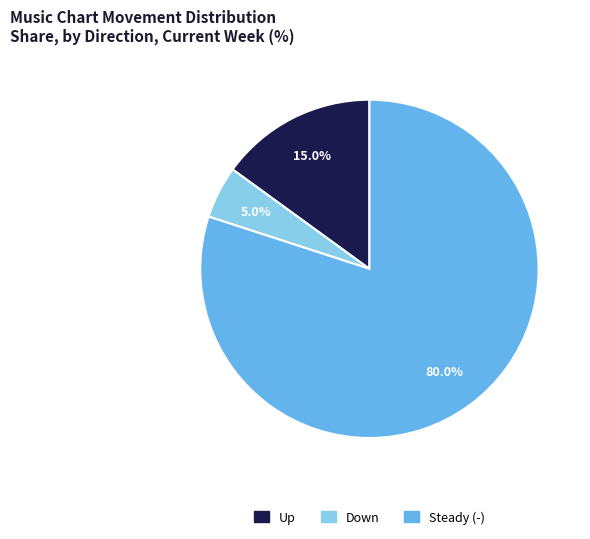

Combined, what portion of the pie is Steady (-) and Up?

95.0%